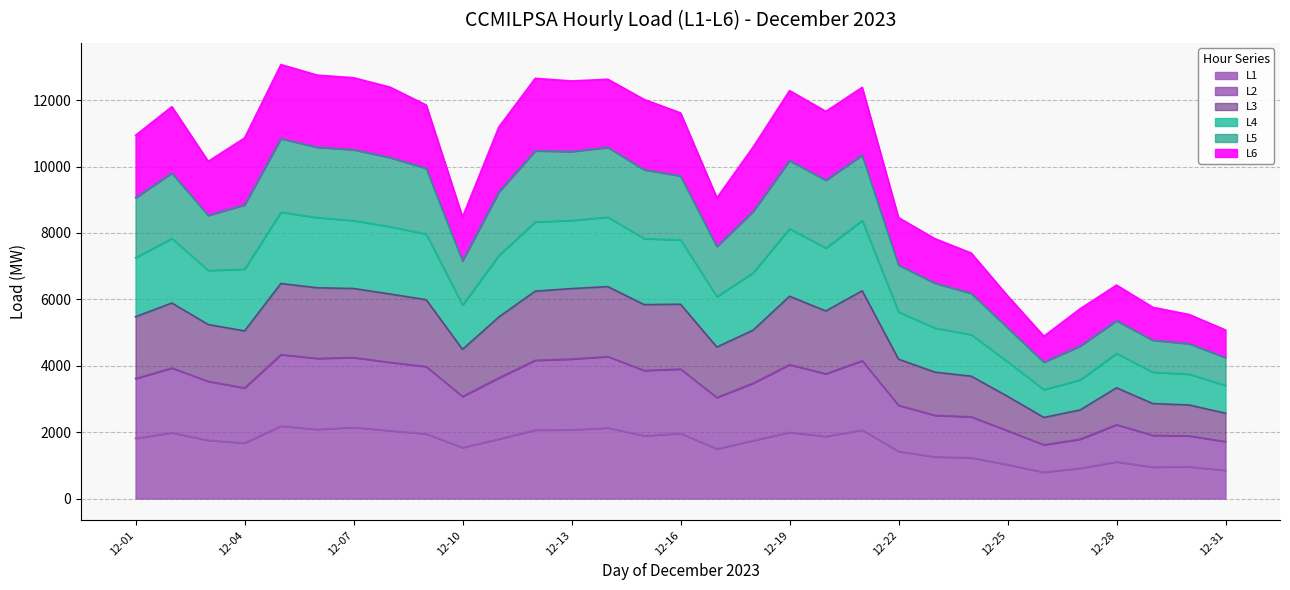

What is the maximum value for L1?

2186.2